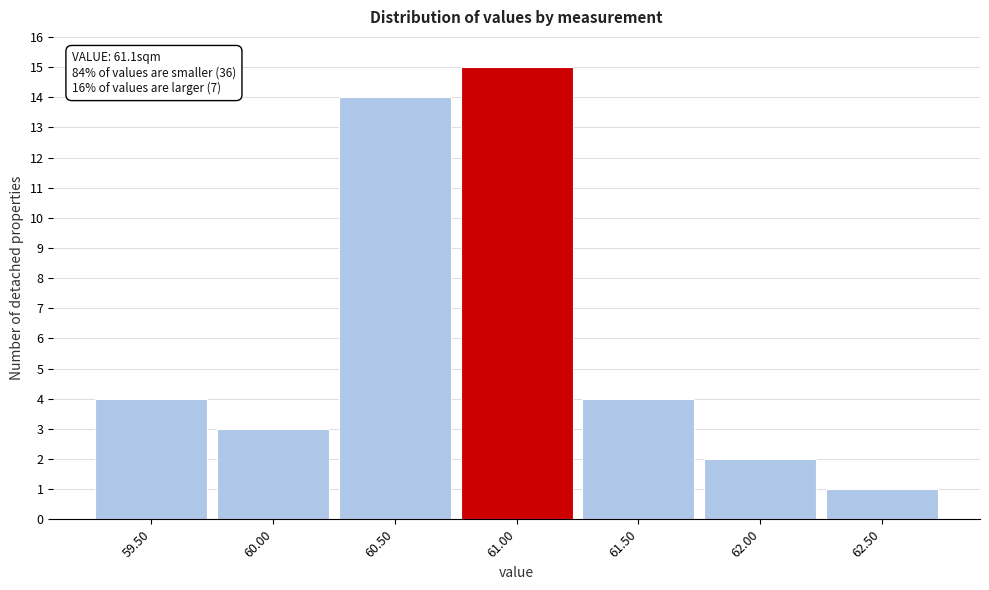

Which range on the x-axis has the tallest bar?

60.75 to 61.25